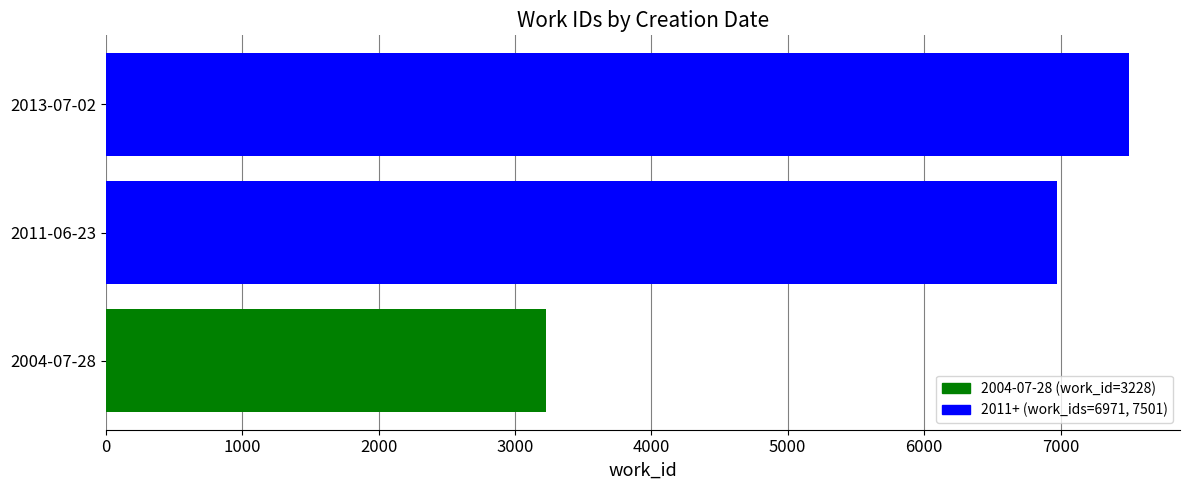

What is the average value?

5900